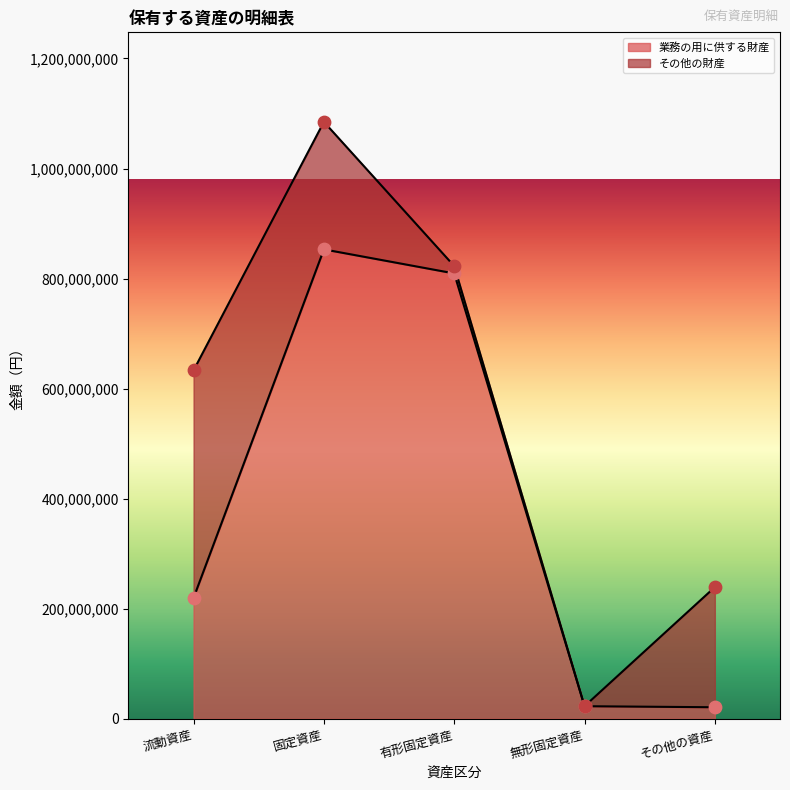

Approximately how many times larger is the value at 有形固定資産 compared to 流動資産?

3.7